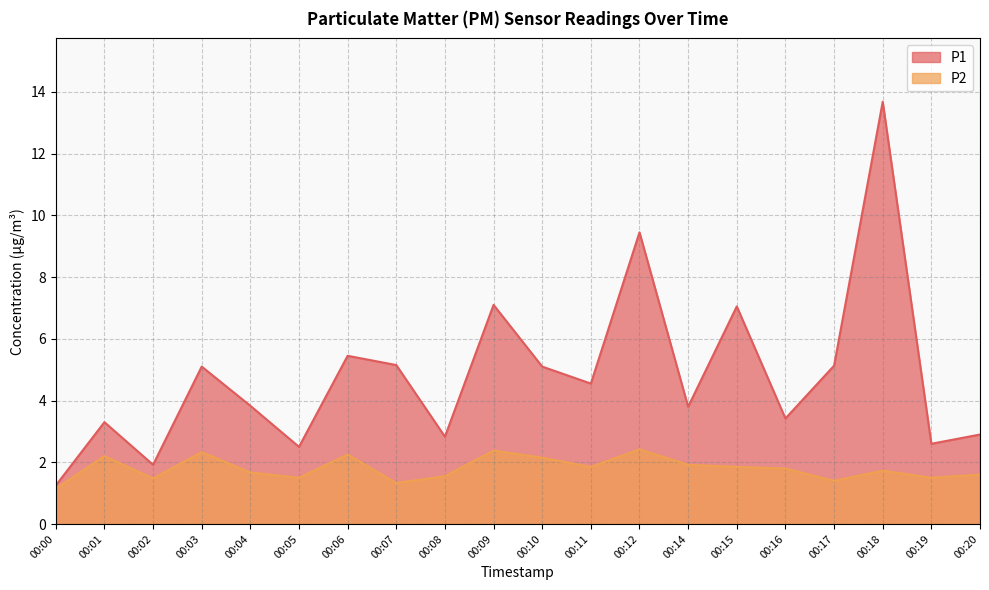

The value of P1 at 00:09 is 4.3. True or false?

False